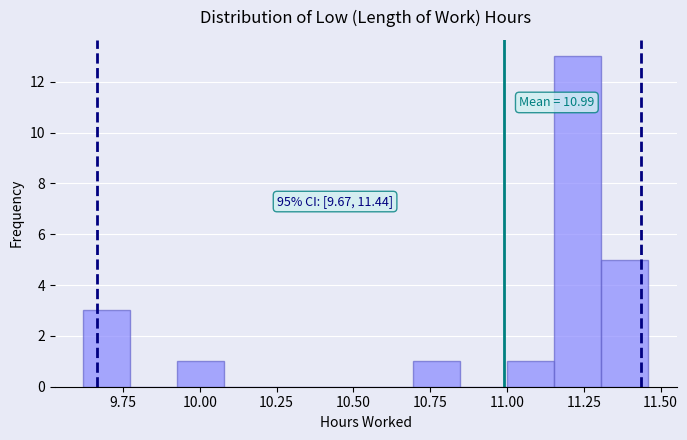

Read against the x-axis, roughly where is the centre of the tallest bar?

11.25